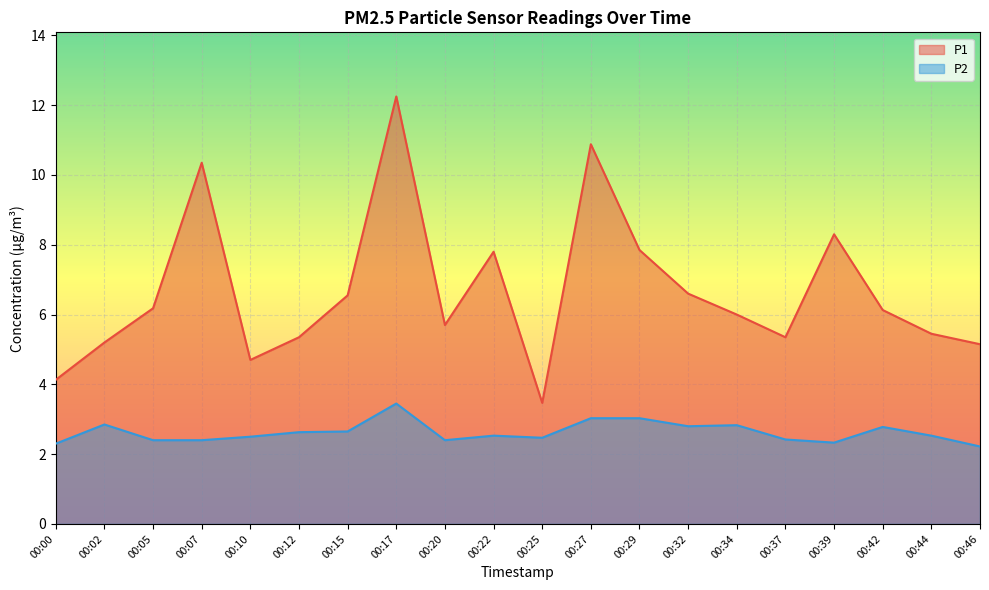

What is the value of the P2 point at the 20th from the left?

2.2